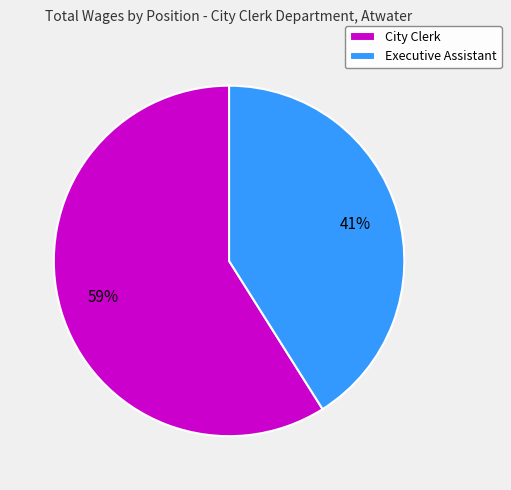

Rank the categories by value from highest to lowest.

City Clerk, Executive Assistant